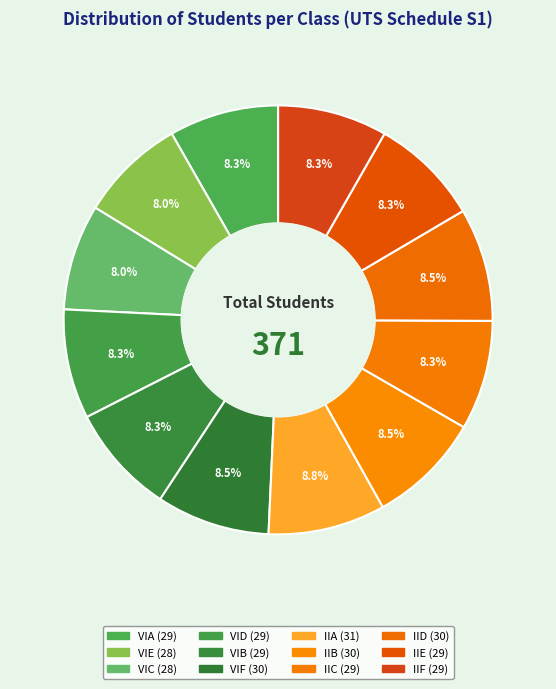

Does any single category account for the majority?

No